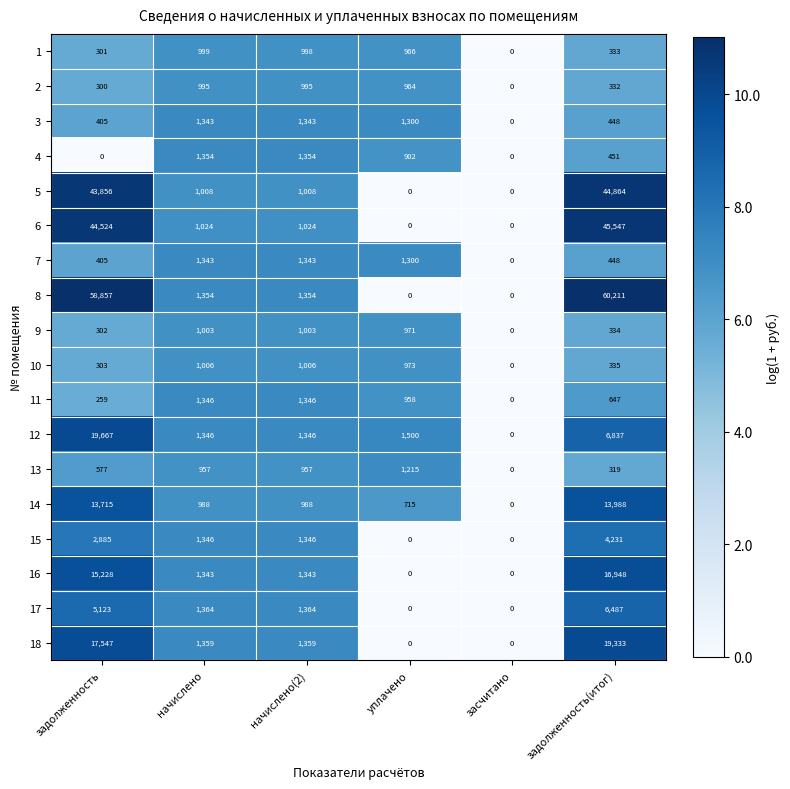

What is the difference between the 5 values at уплачено and начислено(2)?

1008